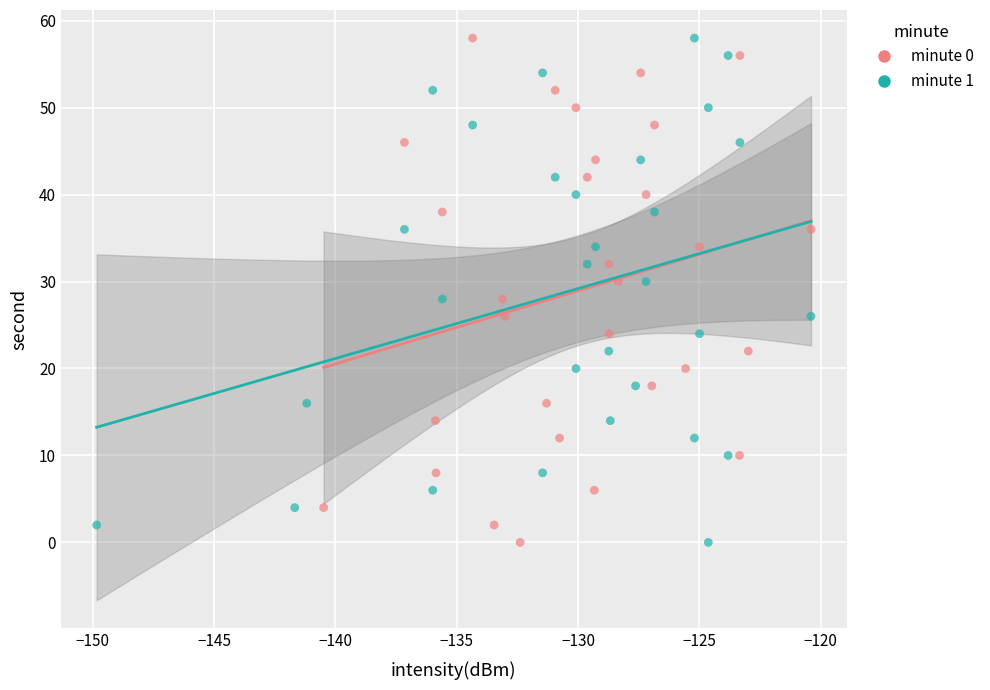

What are all the series names shown in the legend?

minute 0, minute 1